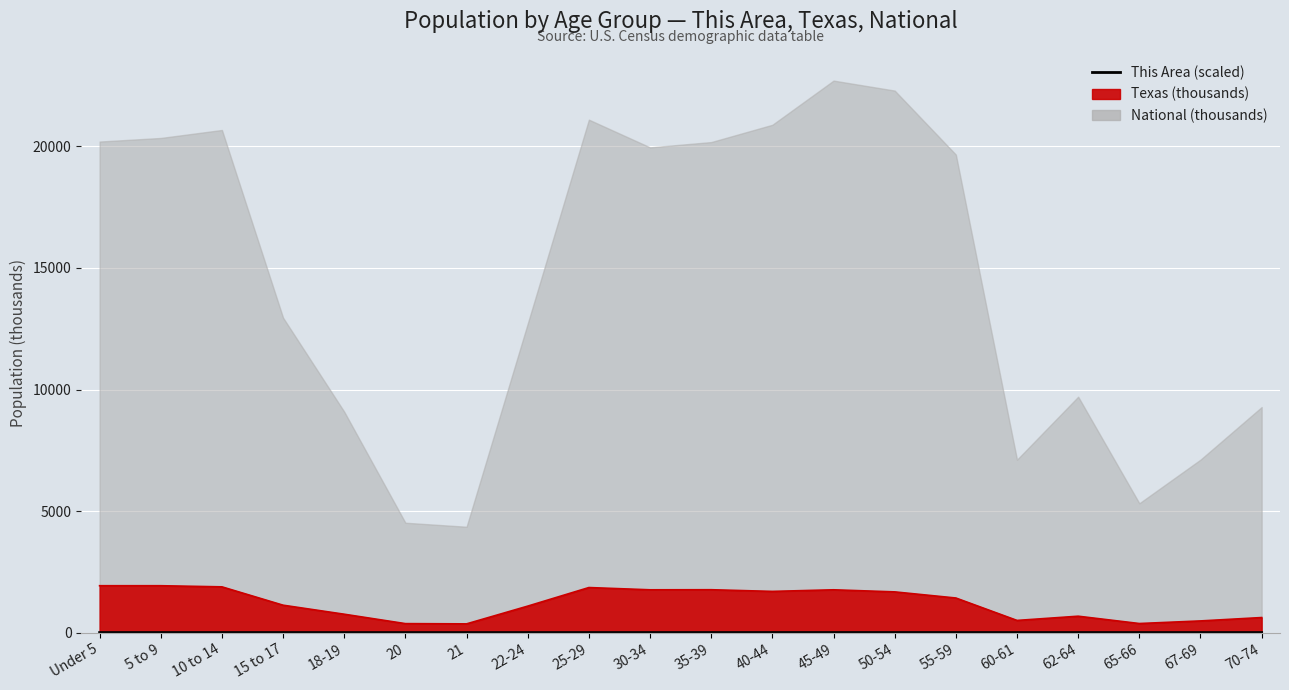

How many lines are shown in the chart?

1